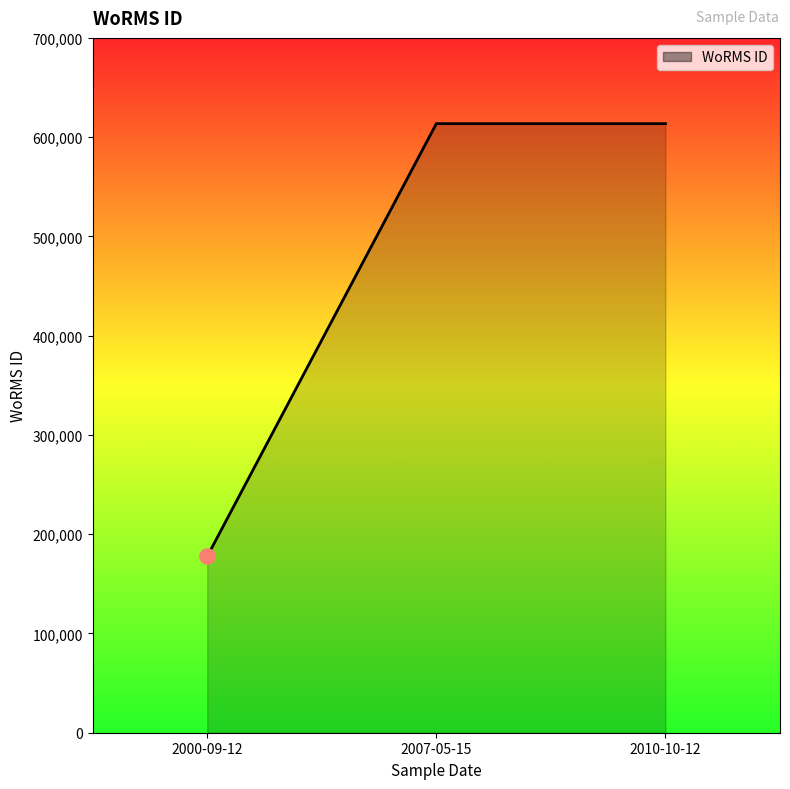

Which has a higher value, 2010-10-12 or 2000-09-12?

2010-10-12